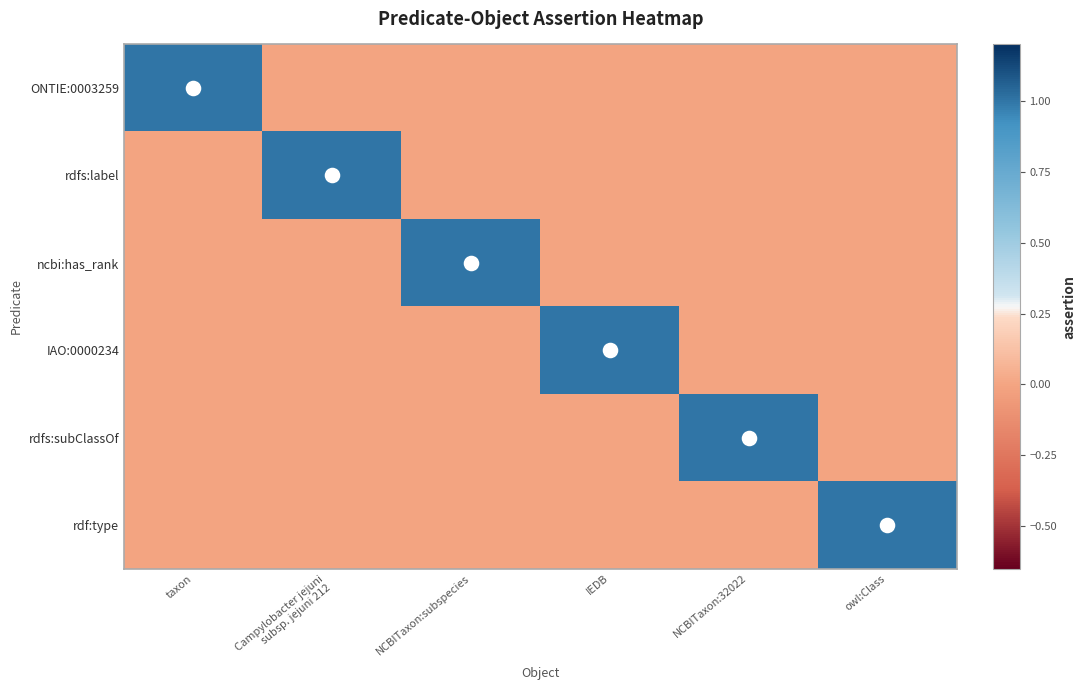

How many distinct data groups are displayed?

6